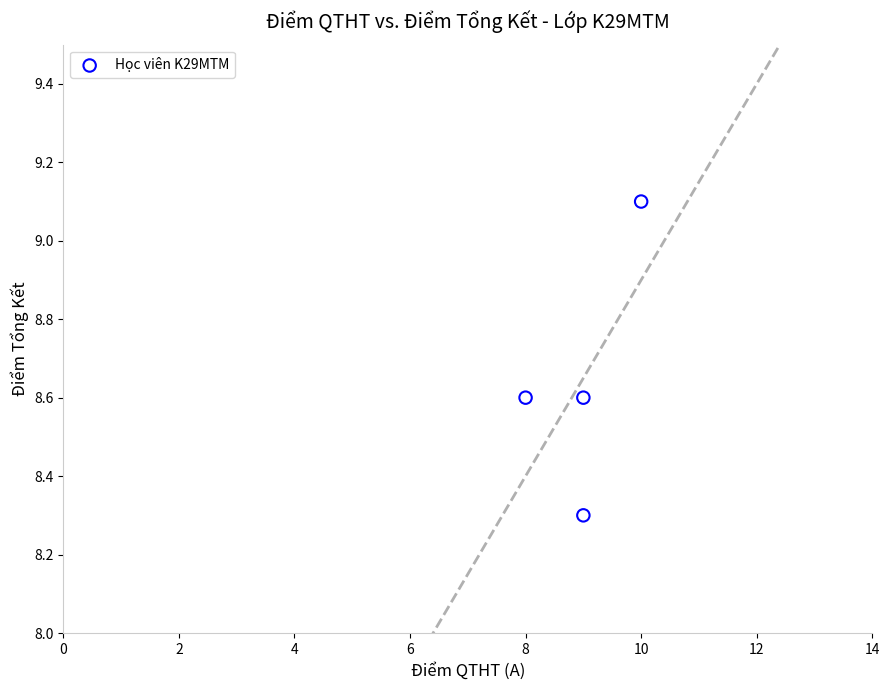

What is the average Y value?

8.7